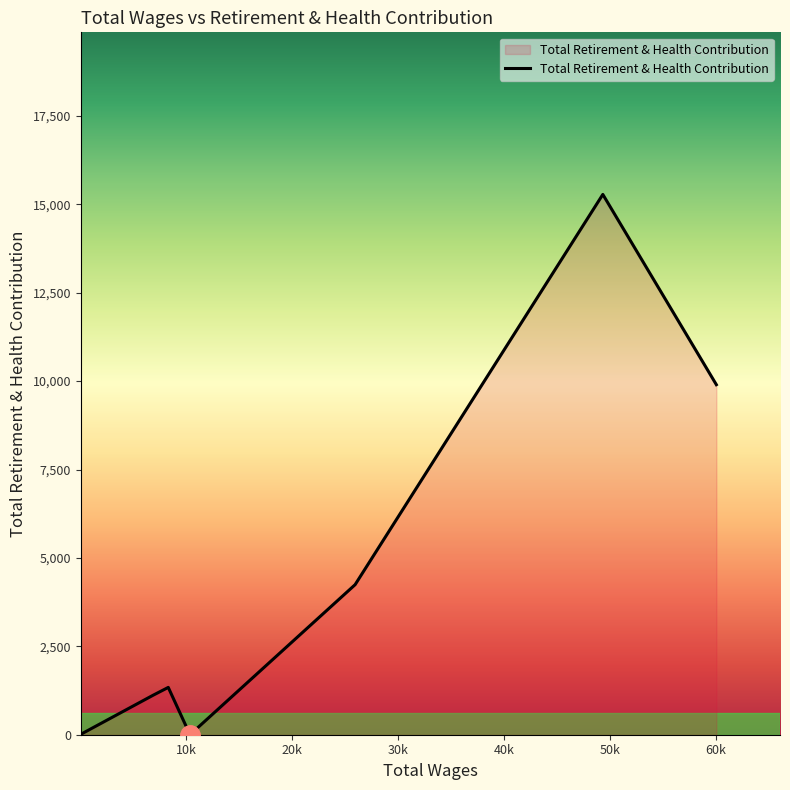

What is the greatest value displayed?

15280